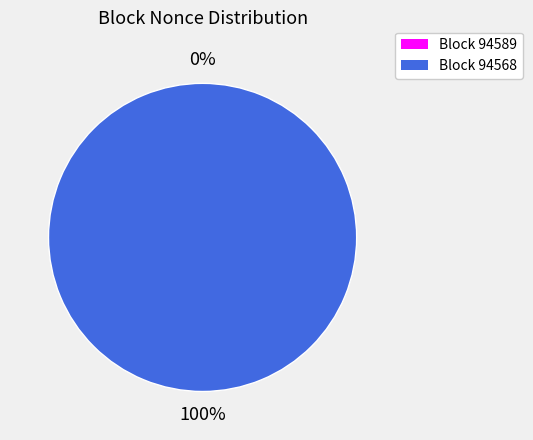

Is it true that 94568 is 99% of the pie?

False